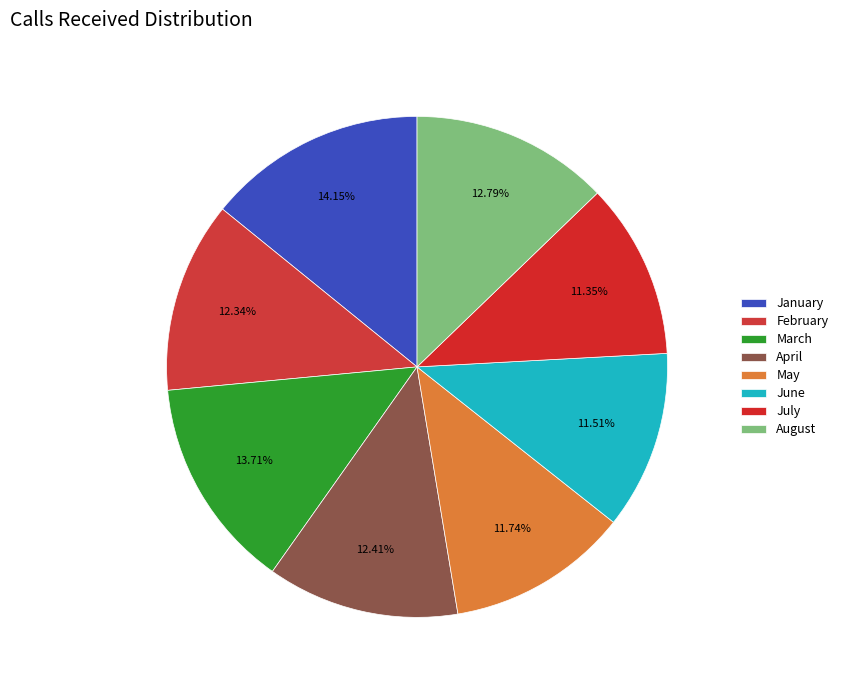

Is it true that June is 4% of the pie?

False